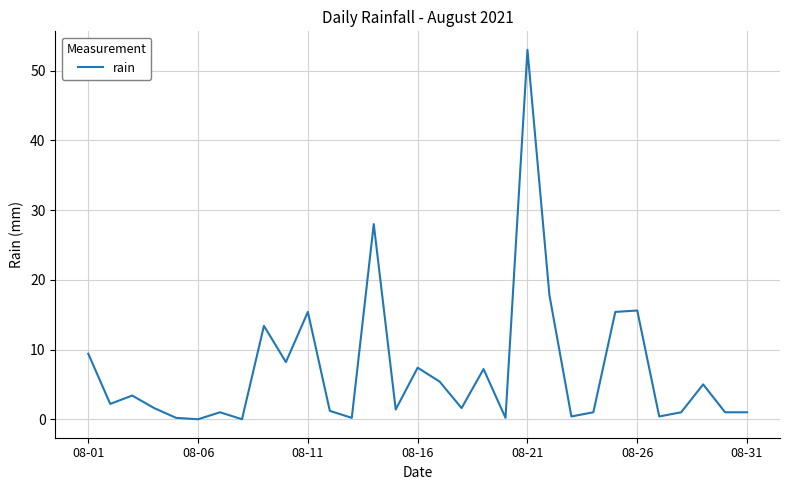

What is the difference between the maximum and minimum values?

53.0